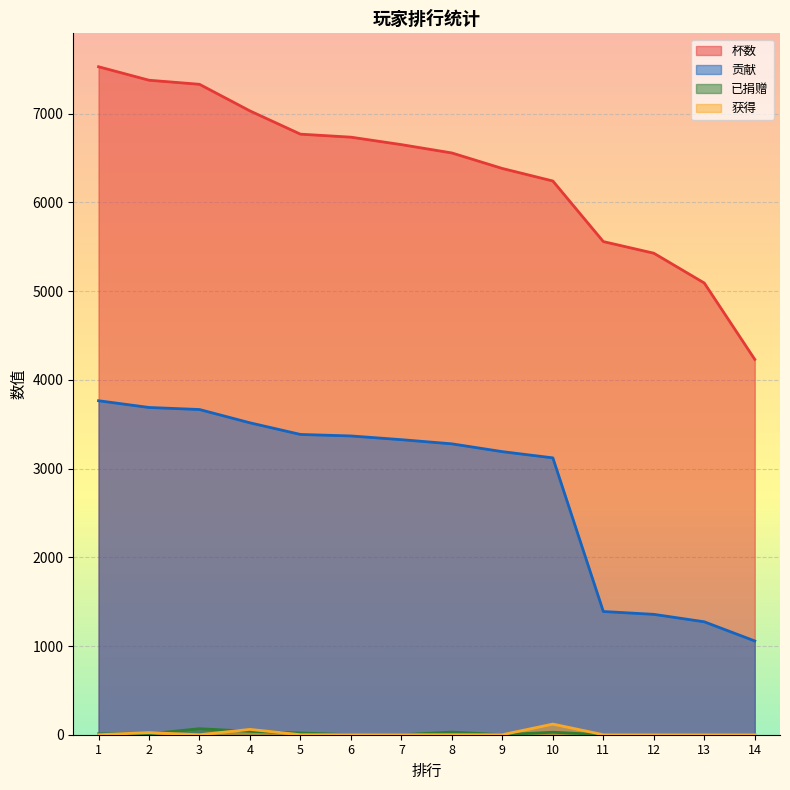

What is the difference between the highest and lowest values at 5?

6770